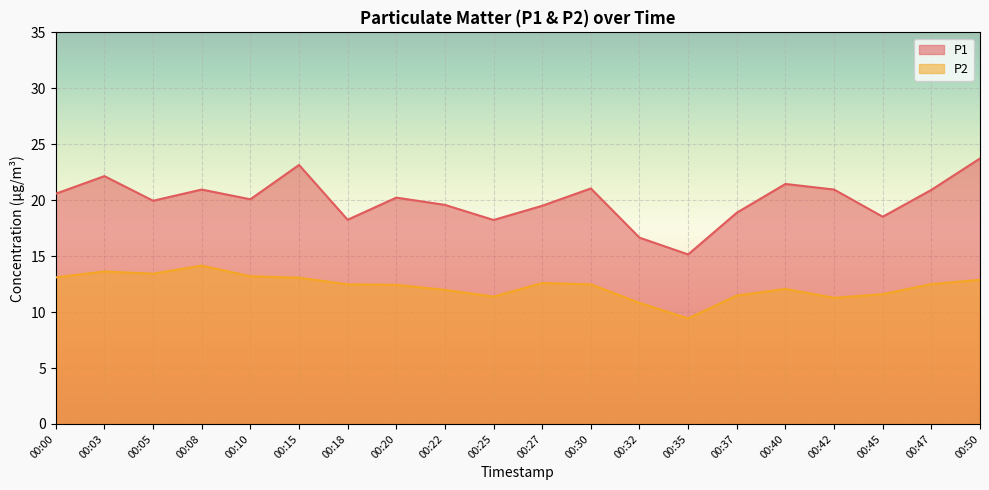

What is the difference between the highest and lowest values at 00:27?

6.9